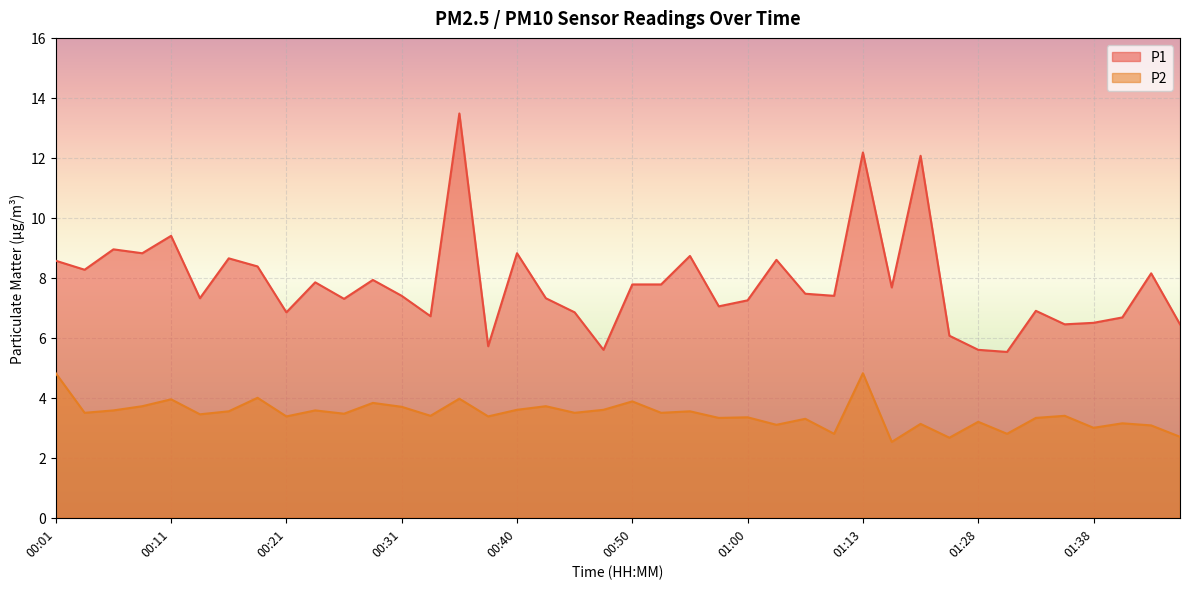

True or false: P2 and P1 cross at least once.

False